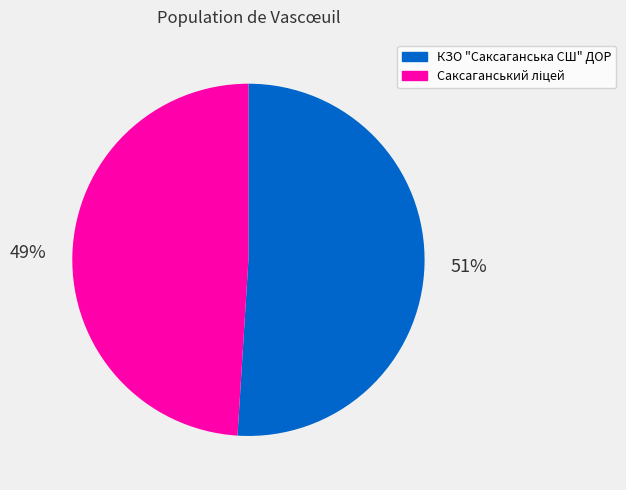

To the nearest percent, what is the average slice percentage?

50%